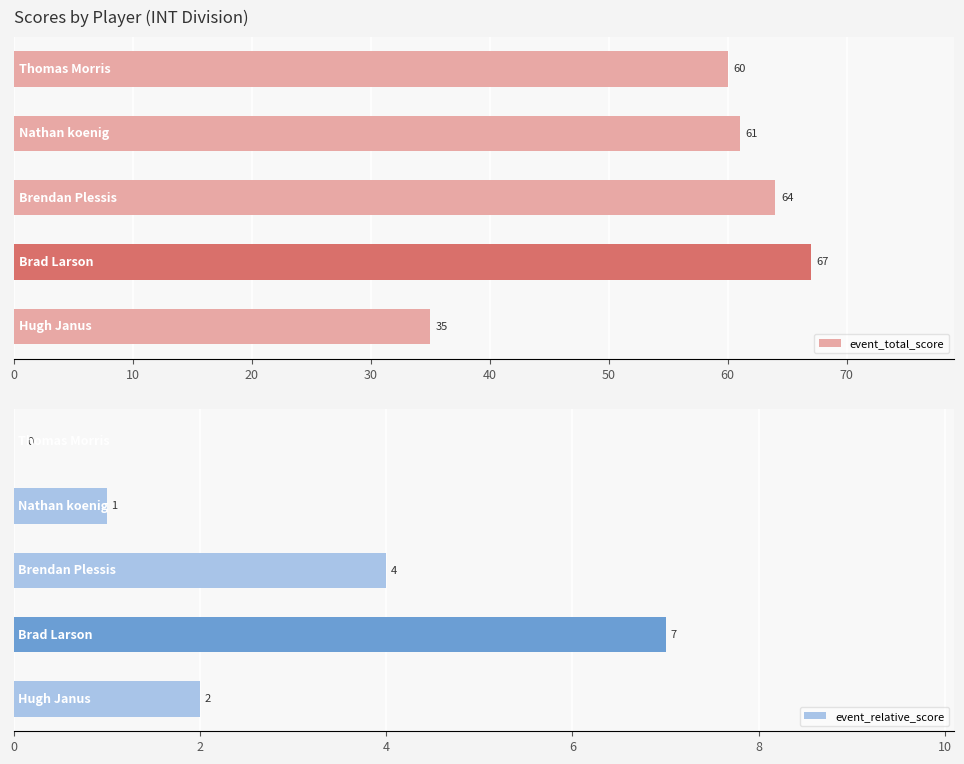

What is the lowest value of the event_total_score series?

35